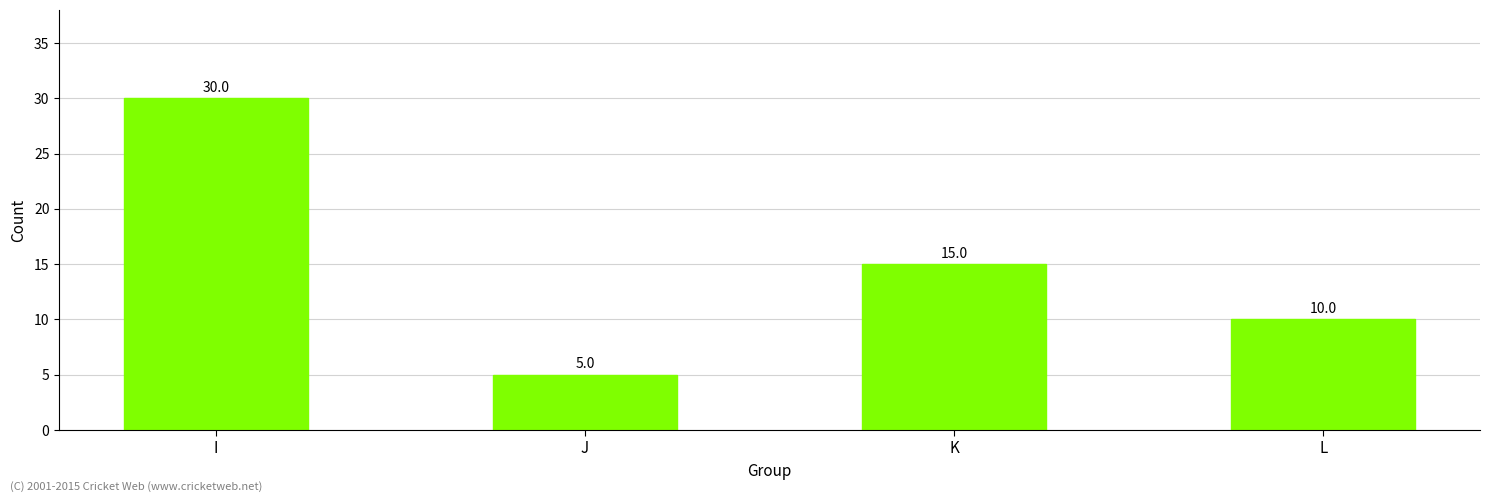

How many bars are there in total?

4